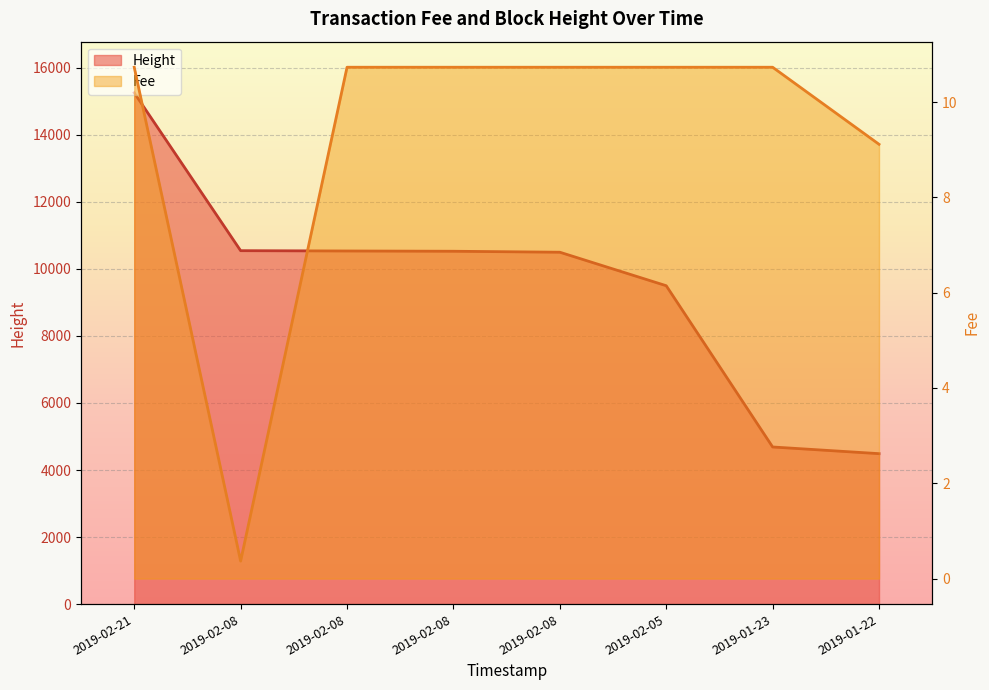

Reading left to right, transcribe all the data shown in this chart.

Height: 15249.0	10541.0	10532.0	10524.0	10495.0	9496.0	4687.0	4488.0
Fee: 10.7	0.4	10.7	10.7	10.7	10.7	10.7	9.1